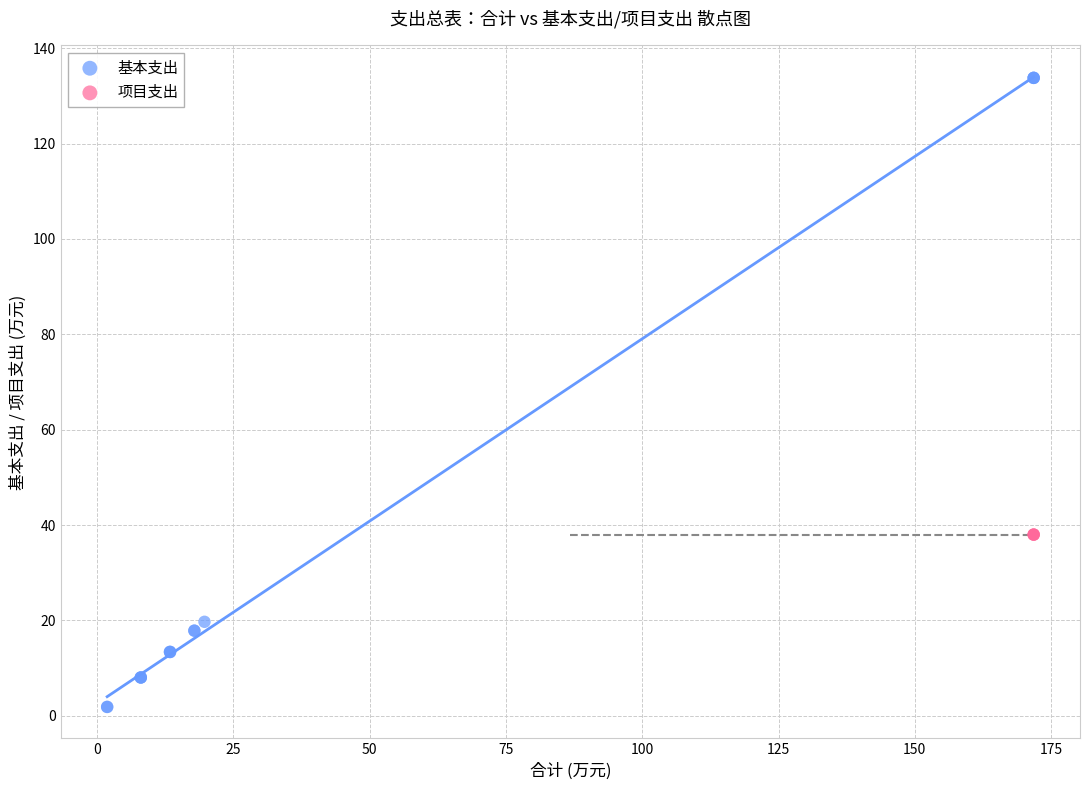

Which series reaches the minimum Y coordinate?

基本支出